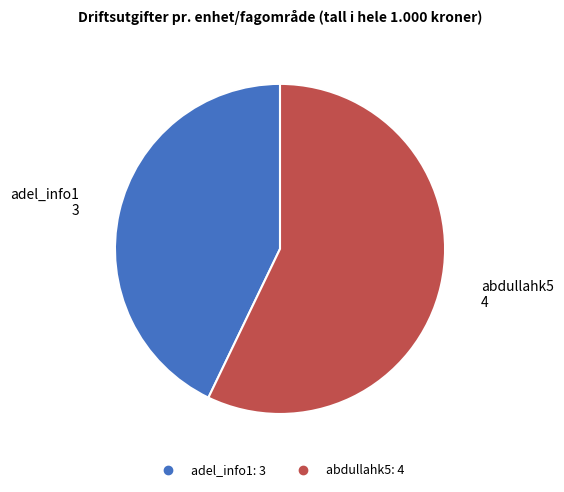

Rank the categories by value from lowest to highest.

adel_info1, abdullahk5